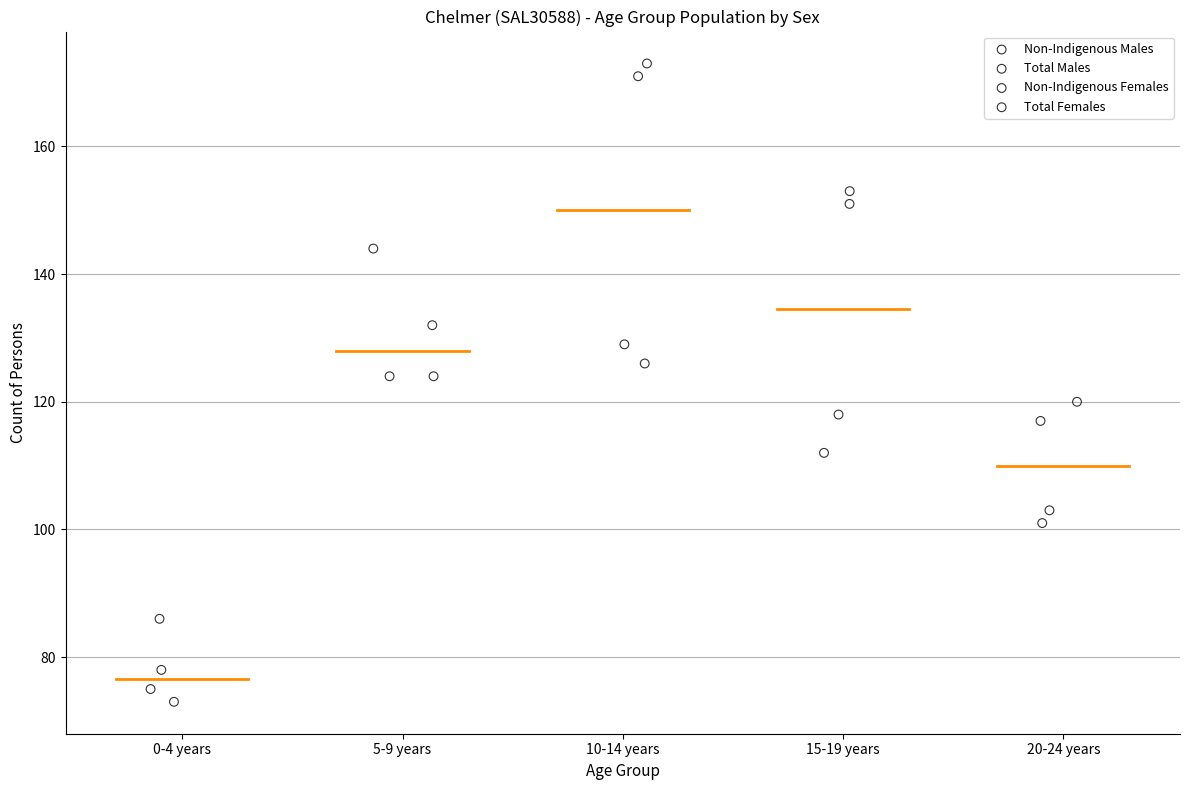

Which series has the widest spread of Y values?

Non-Indigenous Males